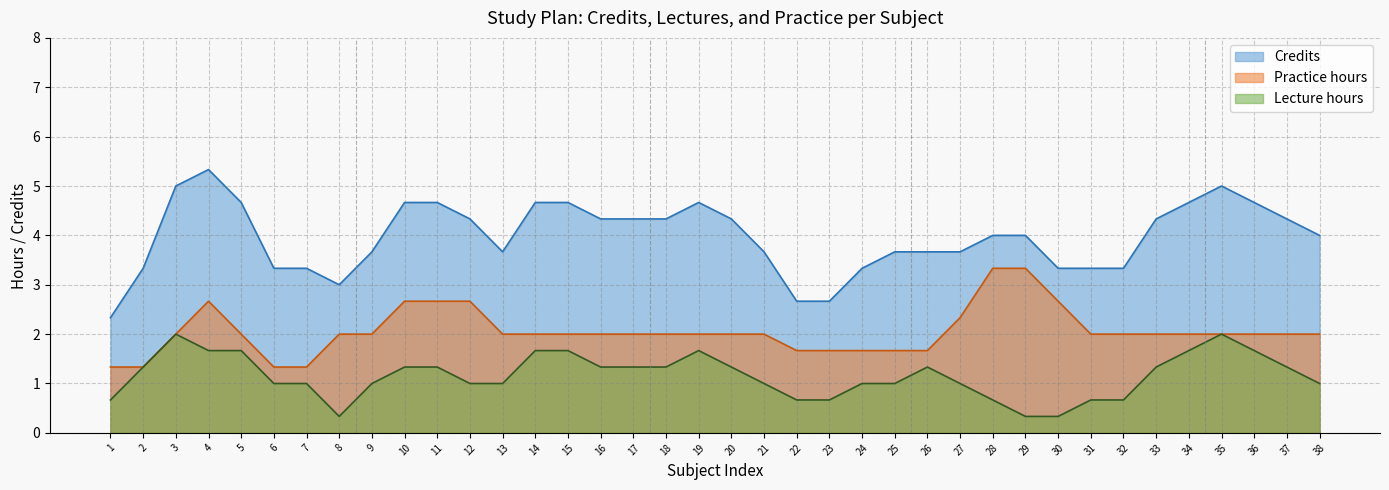

What is the difference between the highest and lowest values at 3?

3.0